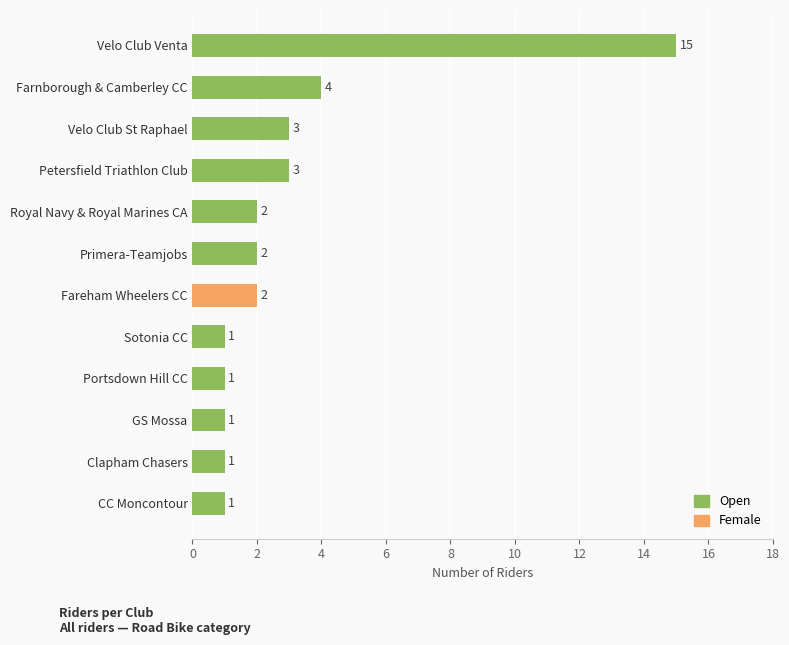

What is the ratio of the value at Petersfield Triathlon Club to the value at Clapham Chasers?

3.0